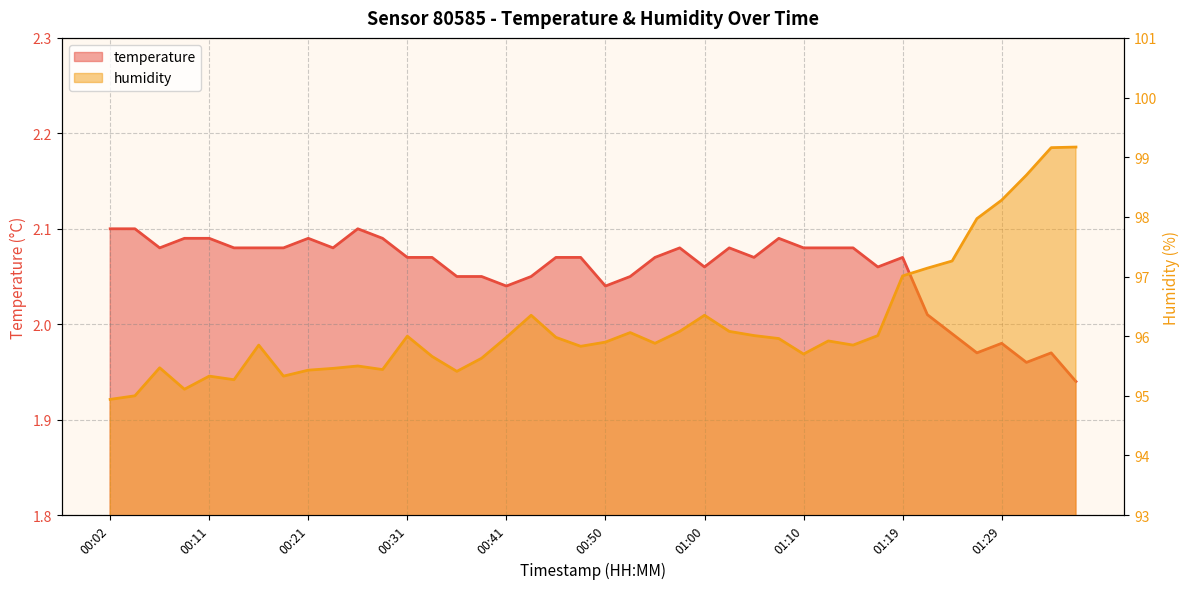

Rank the series by their average value, from lowest to highest.

temperature, humidity